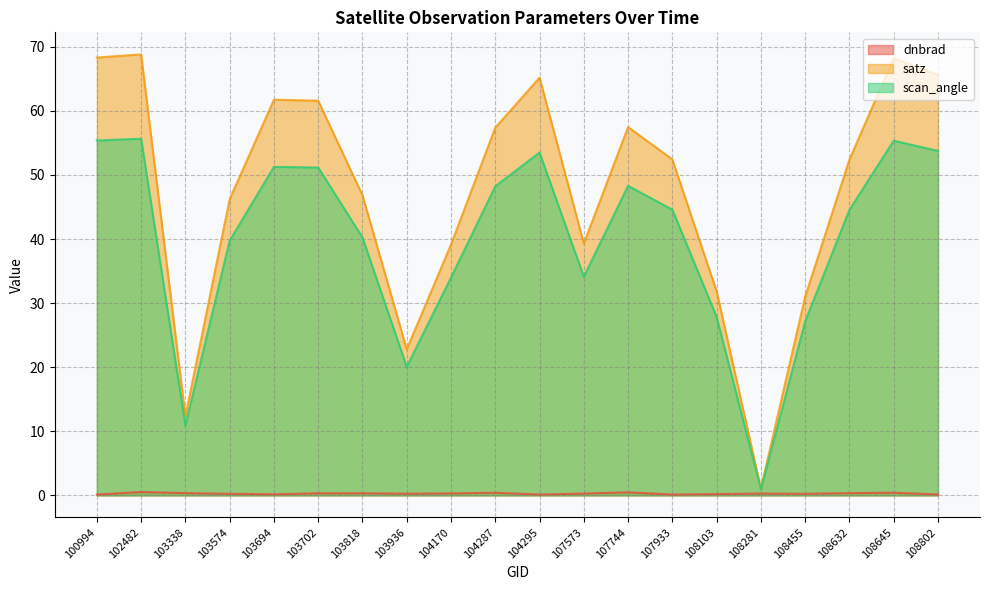

What is the approximate value of satz at 104295?

65.2